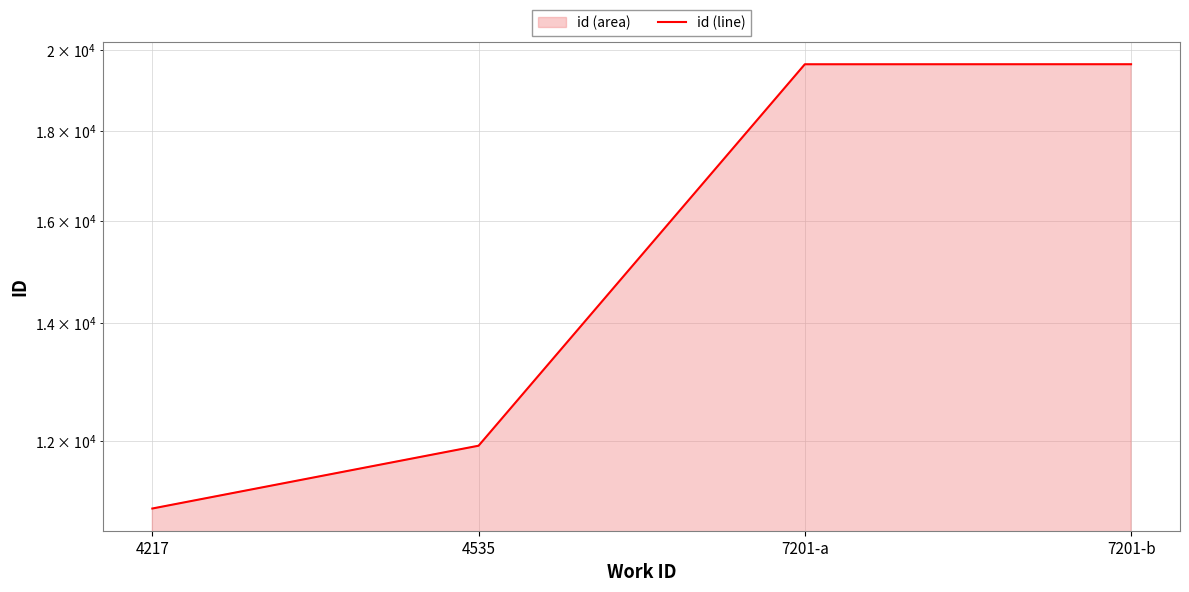

Reading left to right, transcribe all the data shown in this chart.

10993	11933	19642	19643